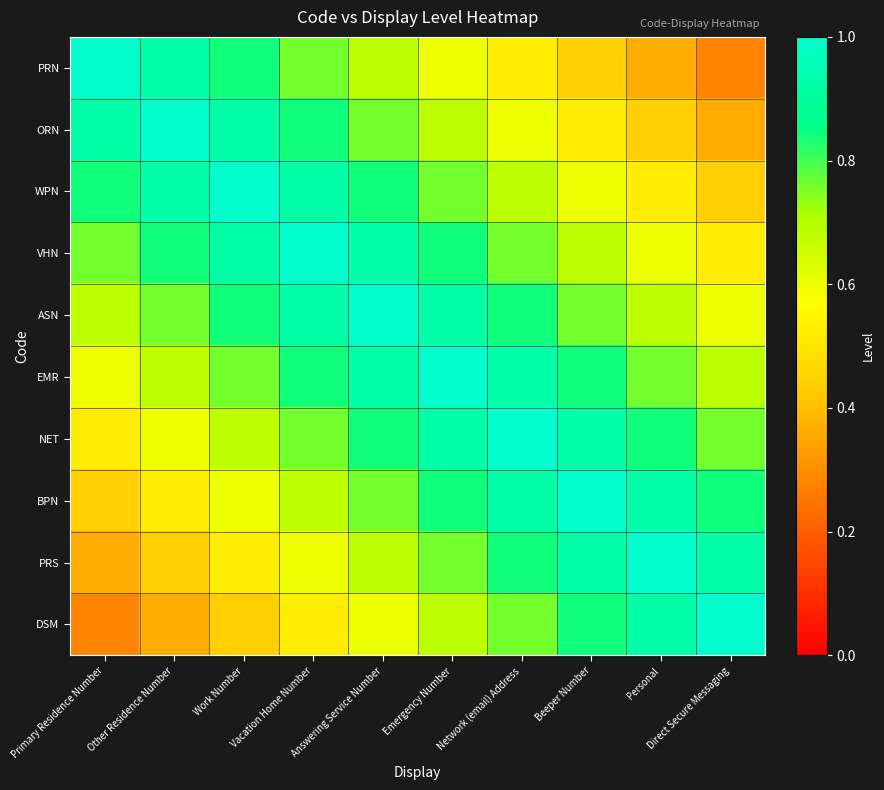

Reading right to left, extract all data points from this chart.

PRN: Direct Secure Messaging=0.3	Personal=0.4	Beeper Number=0.4	Network (email) Address=0.5	Emergency Number=0.6	Answering Service Number=0.7	Vacation Home Number=0.8	Work Number=0.8	Other Residence Number=0.9	Primary Residence Number=1.0
ORN: Direct Secure Messaging=0.4	Personal=0.4	Beeper Number=0.5	Network (email) Address=0.6	Emergency Number=0.7	Answering Service Number=0.8	Vacation Home Number=0.8	Work Number=0.9	Other Residence Number=1.0	Primary Residence Number=0.9
WPN: Direct Secure Messaging=0.4	Personal=0.5	Beeper Number=0.6	Network (email) Address=0.7	Emergency Number=0.8	Answering Service Number=0.8	Vacation Home Number=0.9	Work Number=1.0	Other Residence Number=0.9	Primary Residence Number=0.8
VHN: Direct Secure Messaging=0.5	Personal=0.6	Beeper Number=0.7	Network (email) Address=0.8	Emergency Number=0.8	Answering Service Number=0.9	Vacation Home Number=1.0	Work Number=0.9	Other Residence Number=0.8	Primary Residence Number=0.8
ASN: Direct Secure Messaging=0.6	Personal=0.7	Beeper Number=0.8	Network (email) Address=0.8	Emergency Number=0.9	Answering Service Number=1.0	Vacation Home Number=0.9	Work Number=0.8	Other Residence Number=0.8	Primary Residence Number=0.7
EMR: Direct Secure Messaging=0.7	Personal=0.8	Beeper Number=0.8	Network (email) Address=0.9	Emergency Number=1.0	Answering Service Number=0.9	Vacation Home Number=0.8	Work Number=0.8	Other Residence Number=0.7	Primary Residence Number=0.6
NET: Direct Secure Messaging=0.8	Personal=0.8	Beeper Number=0.9	Network (email) Address=1.0	Emergency Number=0.9	Answering Service Number=0.8	Vacation Home Number=0.8	Work Number=0.7	Other Residence Number=0.6	Primary Residence Number=0.5
BPN: Direct Secure Messaging=0.8	Personal=0.9	Beeper Number=1.0	Network (email) Address=0.9	Emergency Number=0.8	Answering Service Number=0.8	Vacation Home Number=0.7	Work Number=0.6	Other Residence Number=0.5	Primary Residence Number=0.4
PRS: Direct Secure Messaging=0.9	Personal=1.0	Beeper Number=0.9	Network (email) Address=0.8	Emergency Number=0.8	Answering Service Number=0.7	Vacation Home Number=0.6	Work Number=0.5	Other Residence Number=0.4	Primary Residence Number=0.4
DSM: Direct Secure Messaging=1.0	Personal=0.9	Beeper Number=0.8	Network (email) Address=0.8	Emergency Number=0.7	Answering Service Number=0.6	Vacation Home Number=0.5	Work Number=0.4	Other Residence Number=0.4	Primary Residence Number=0.3